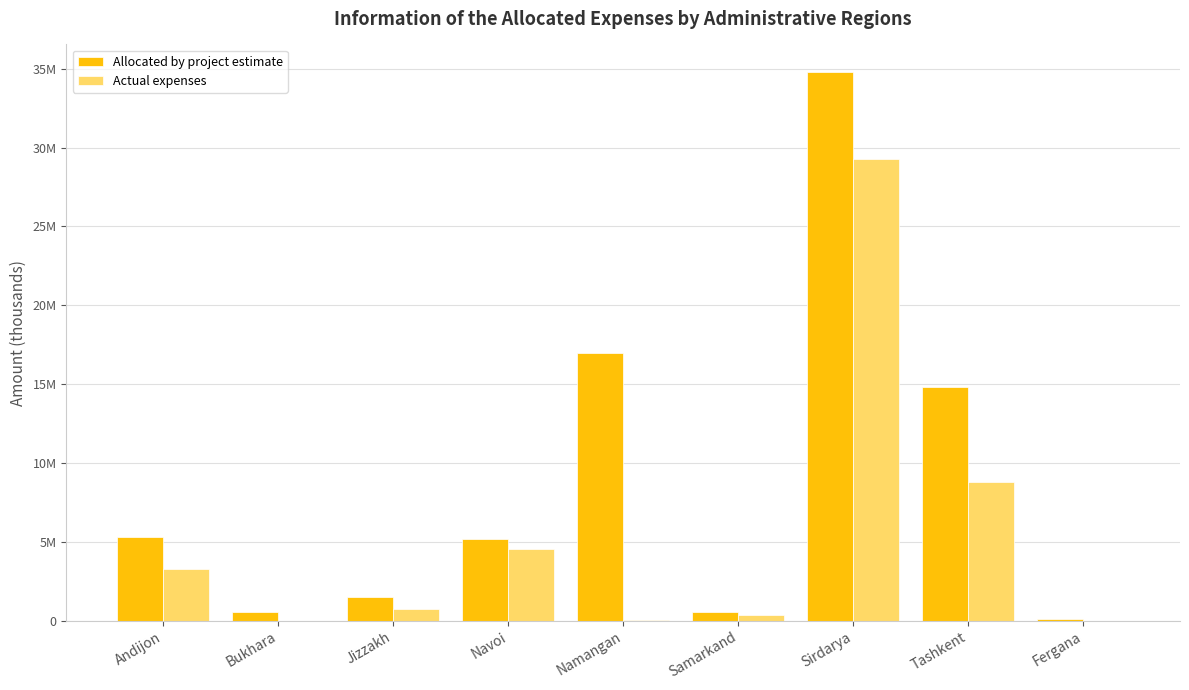

At how many categories does at least one series exceed 10527144?

3